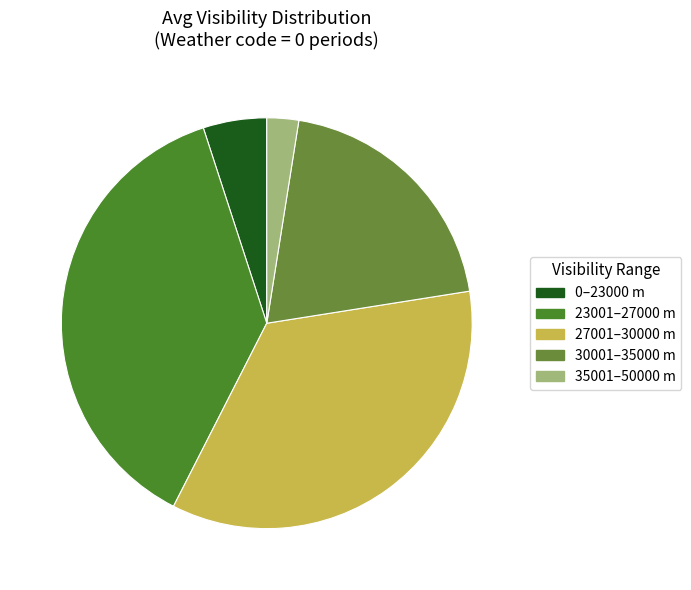

Which slice is the smallest?

35001–50000 m